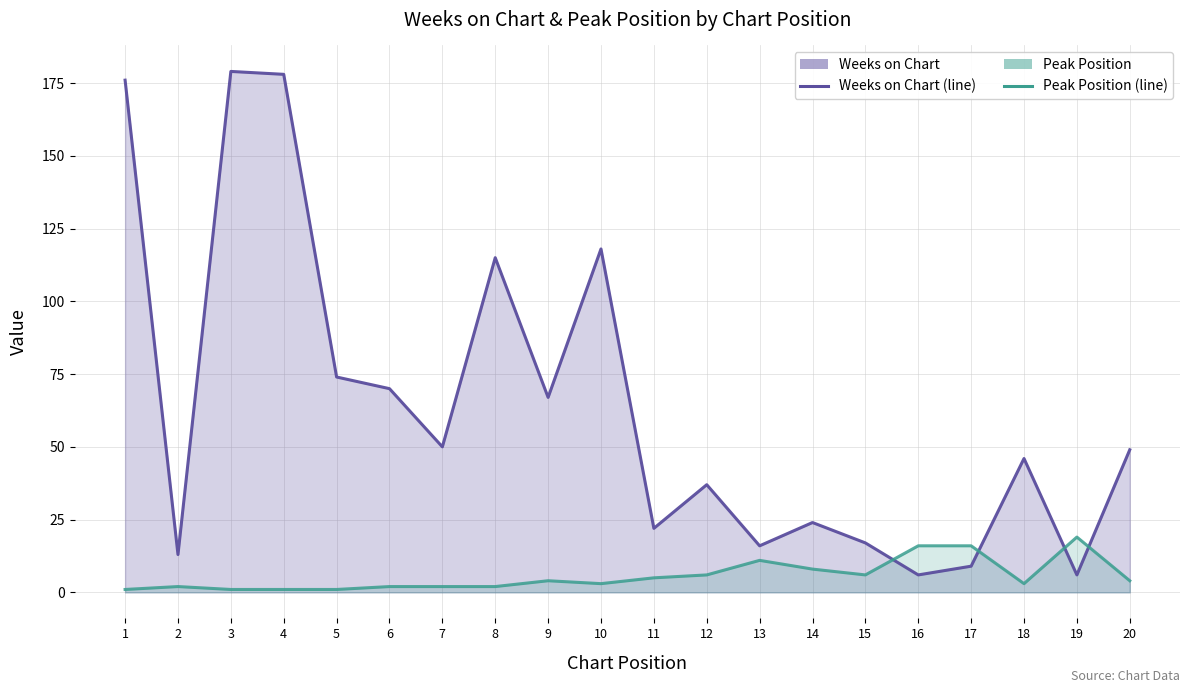

Does the chart display data point markers on the line(s)?

No